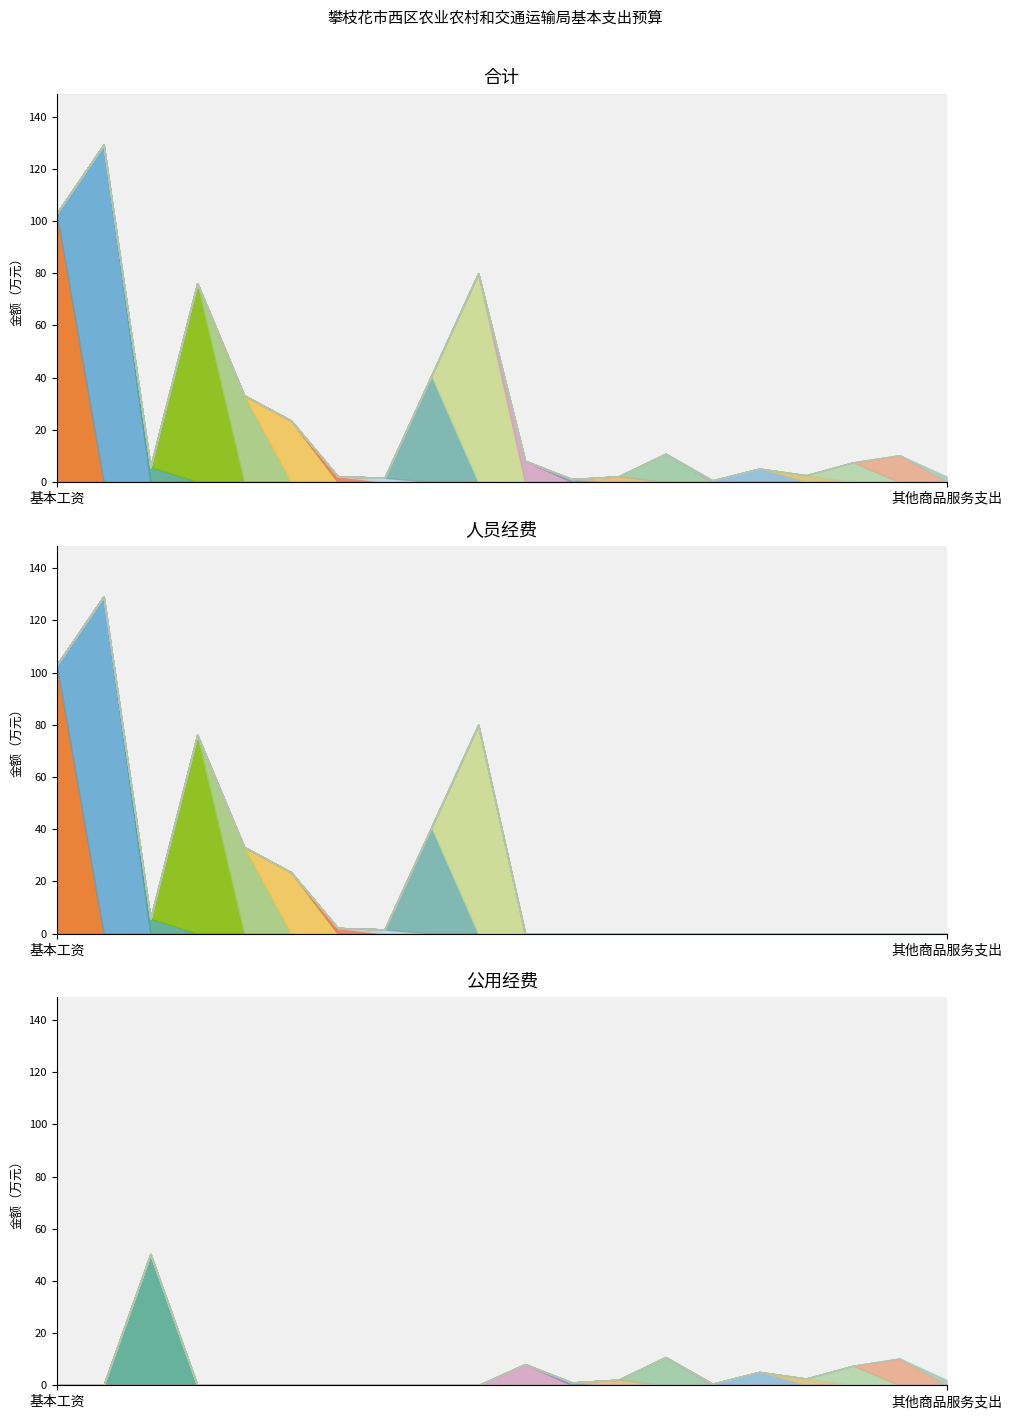

In 人员经费, how many points are higher than both neighbors (excluding endpoints)?

3